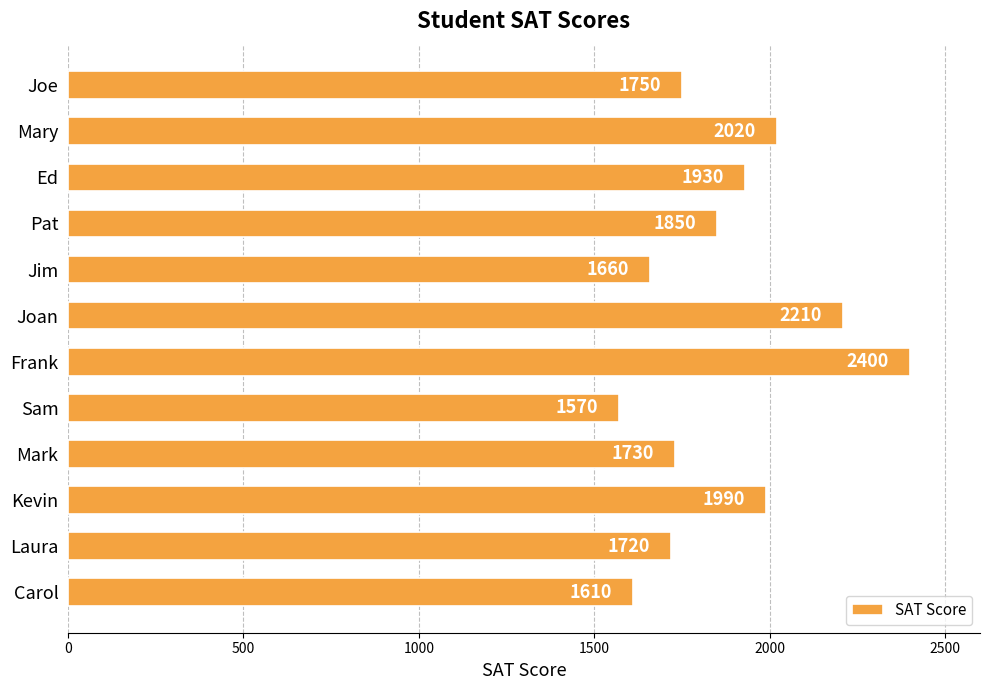

The value at Ed is 1930. True or false?

True